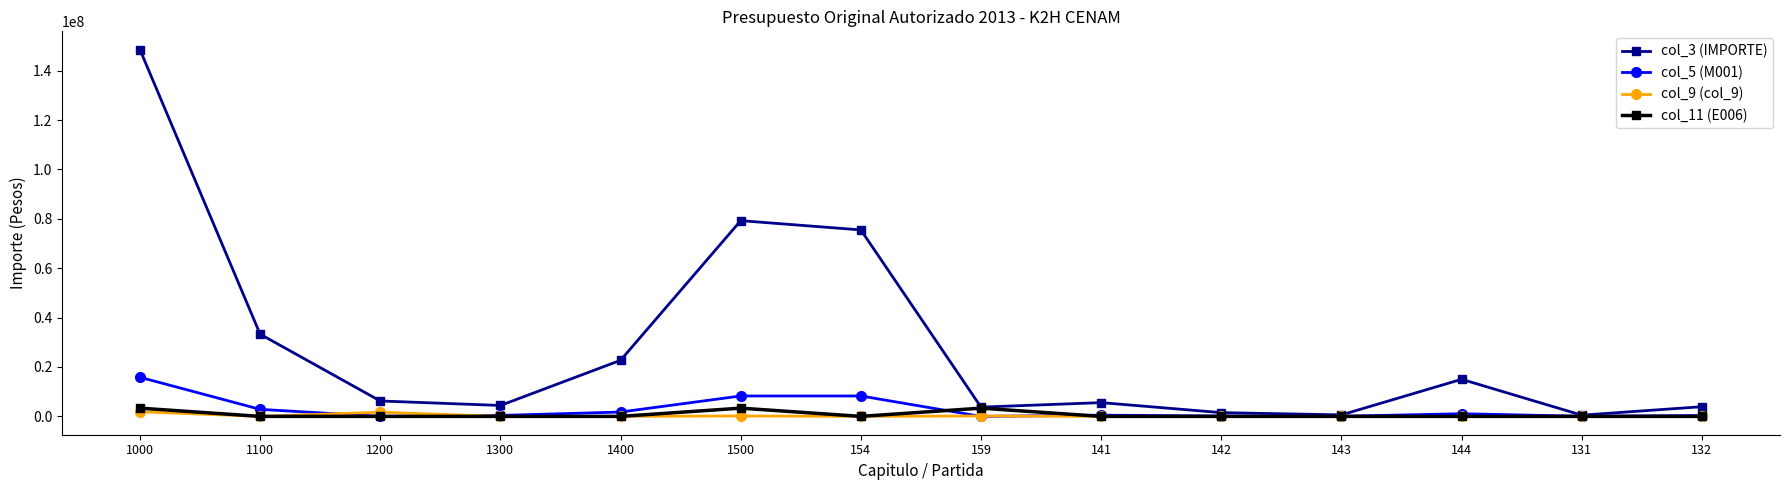

What is the total value across all series at 142?

1653798